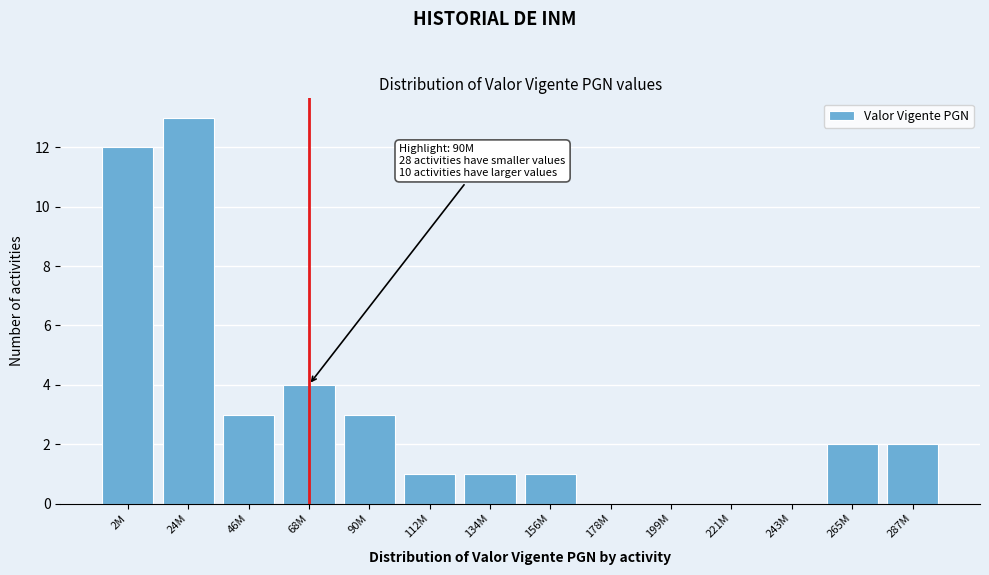

Reading left to right, what are all the values shown in this chart?

2M=12	24M=13	46M=3	68M=4	90M=3	112M=1	134M=1	156M=1	178M=0	199M=0	221M=0	243M=0	265M=2	287M=2